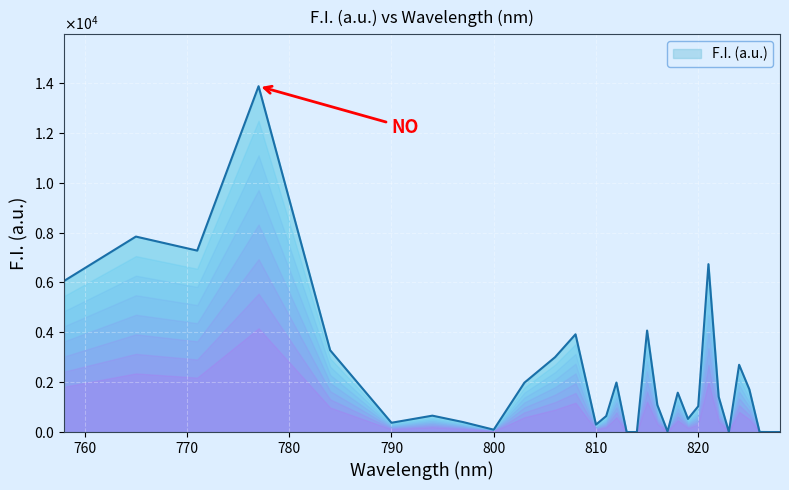

Reading left to right, what are all the values shown in this chart?

6067	7841	7278	13873	3282	372	657	400	94	1980	3003	3921	297	640	1986	0	0	4071	1089	19	1579	526	1033	6735	1417	0	2698	1712	3	0	0